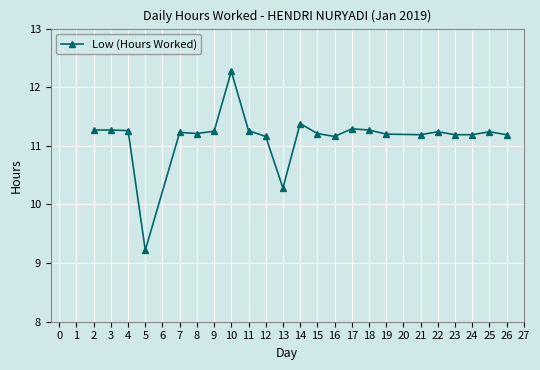

The value at 7 is 11.2. True or false?

True